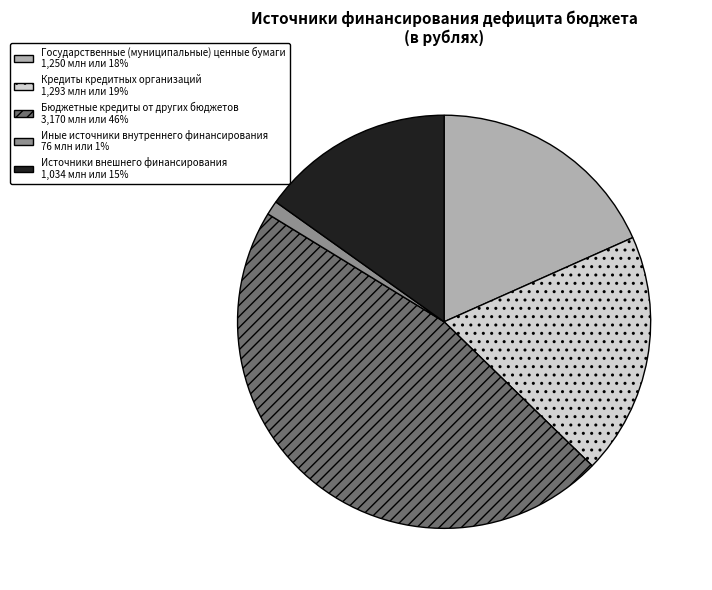

Between Кредиты кредитных организаций 1,293 млн или 19% and Иные источники внутреннего финансирования 76 млн или 1%, which is larger?

Кредиты кредитных организаций 1,293 млн или 19%